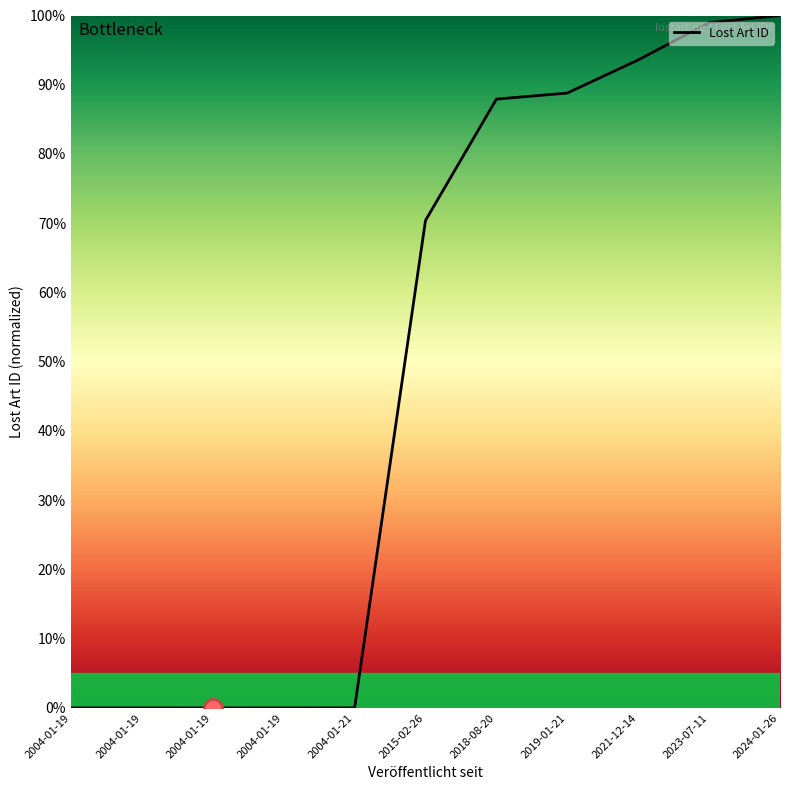

What is the sum of all values?

539.7